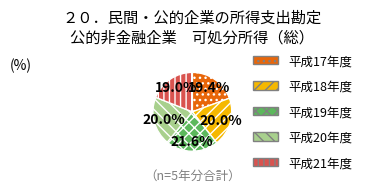

Which category has the biggest portion of the pie?

平成19年度